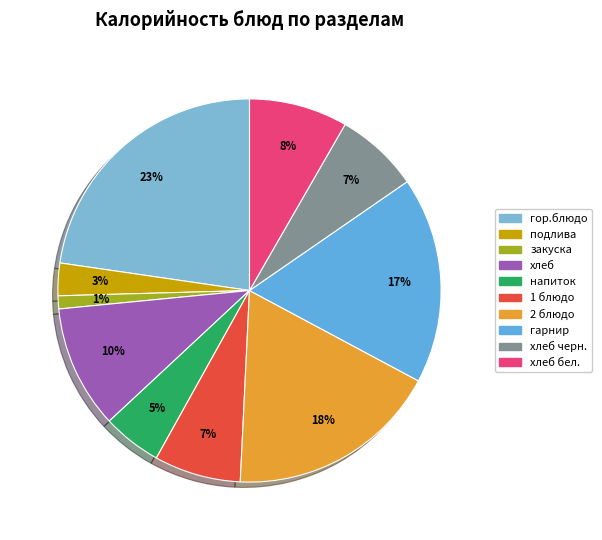

Is there a majority slice in this chart?

No